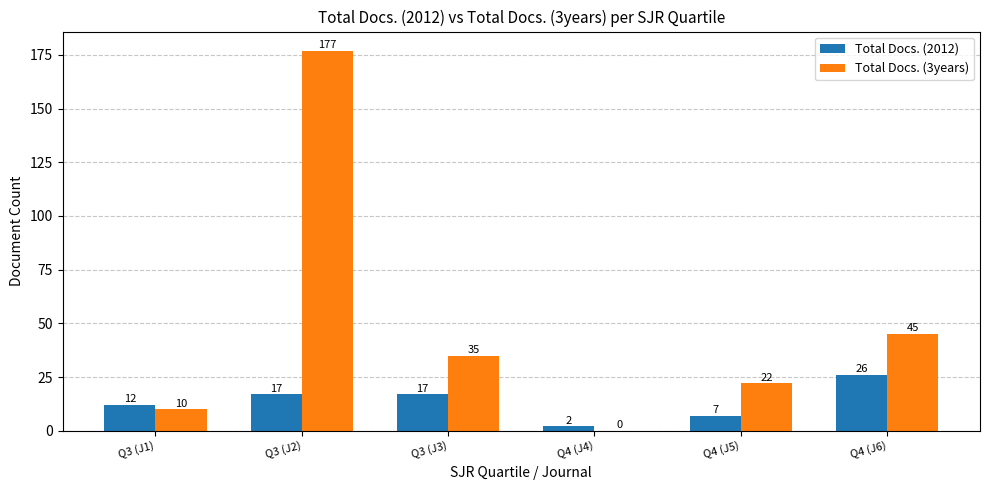

Which series has the largest total across all categories?

Total Docs. (3years)